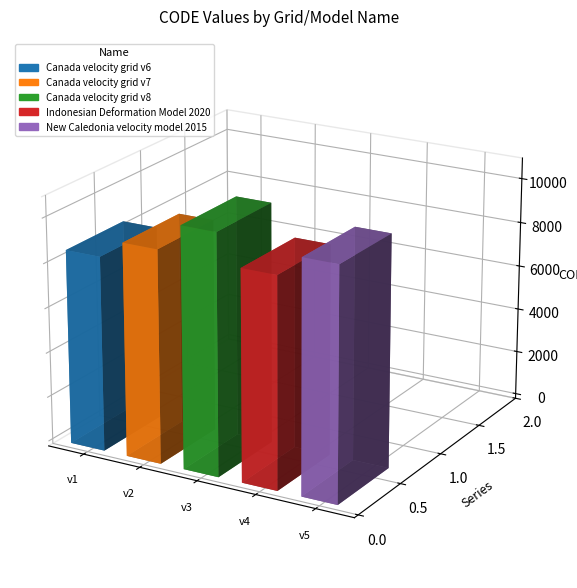

List the labels in order of value, smallest first.

Canada velocity grid v6, Indonesian Deformation Model 2020, Canada velocity grid v7, New Caledonia velocity model 2015, Canada velocity grid v8